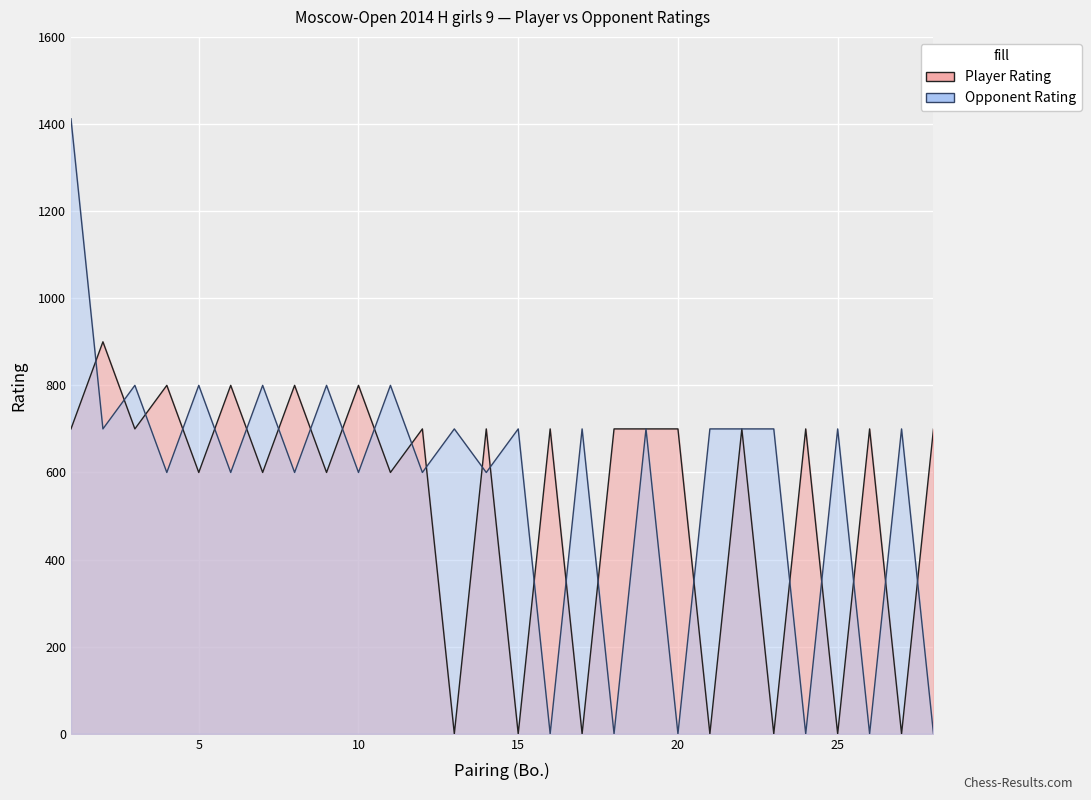

At which category does the data reach its first local peak?

Mironenko